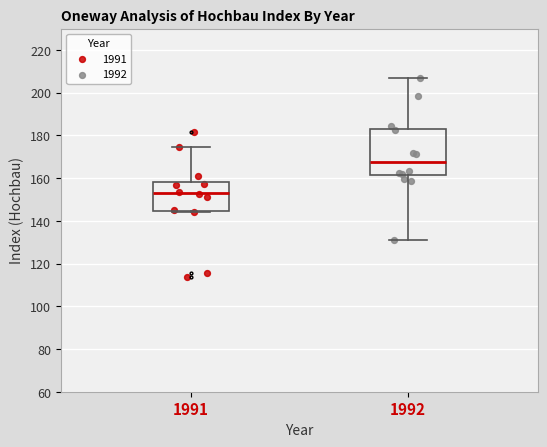

Reading left to right, read every box against the y-axis: the position of its median line, the range the box covers, and the ends of its whiskers. The values are not printed on the chart, so give them approximately, as read against the axis.

1991: median 152, box 144 to 158, whiskers 144 (just below the box's lower edge) to 174
1992: median 168, box 162 to 184, whiskers 132 to 206